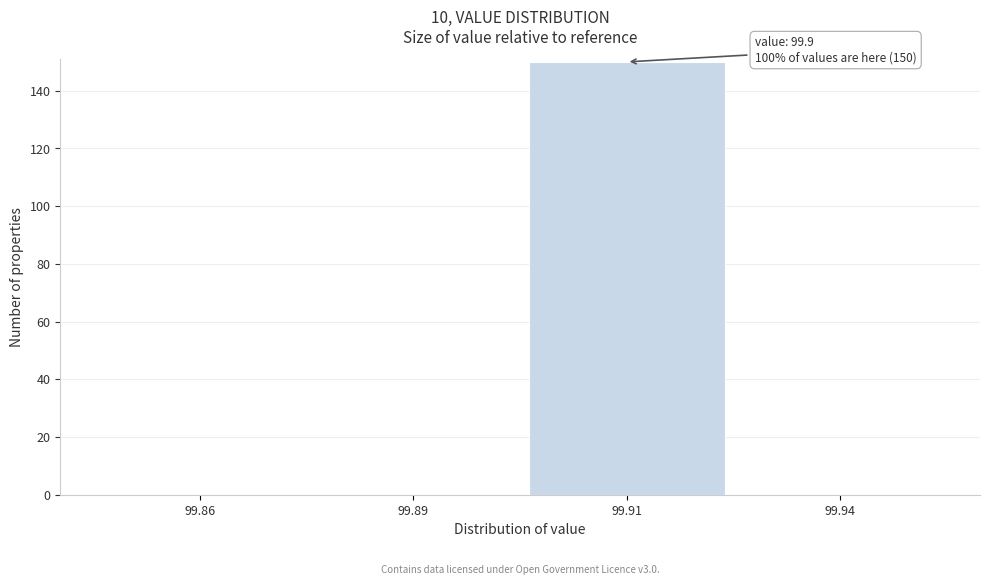

Reading left to right, extract all data points from this chart.

99.86=0	99.89=0	99.91=150	99.94=0